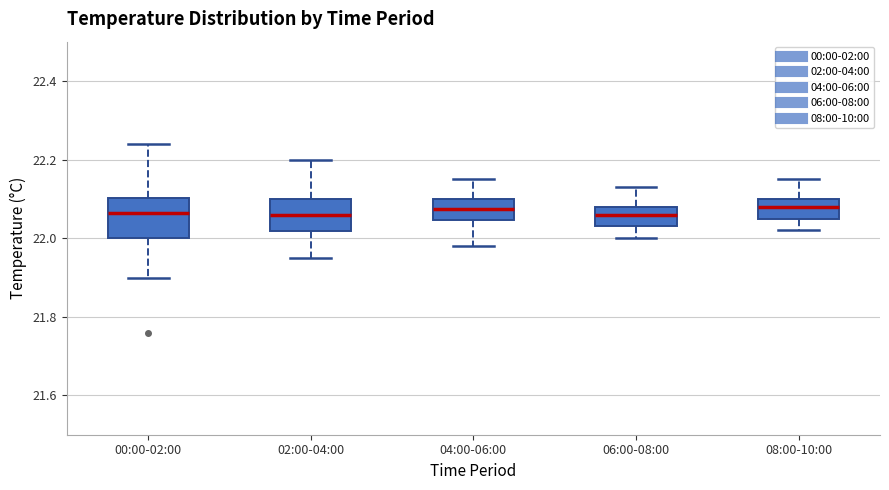

Where is the lower edge of the box for 08:00-10:00 on the y-axis? The values are not printed on the chart, so give them approximately, as read against the axis.

22.06